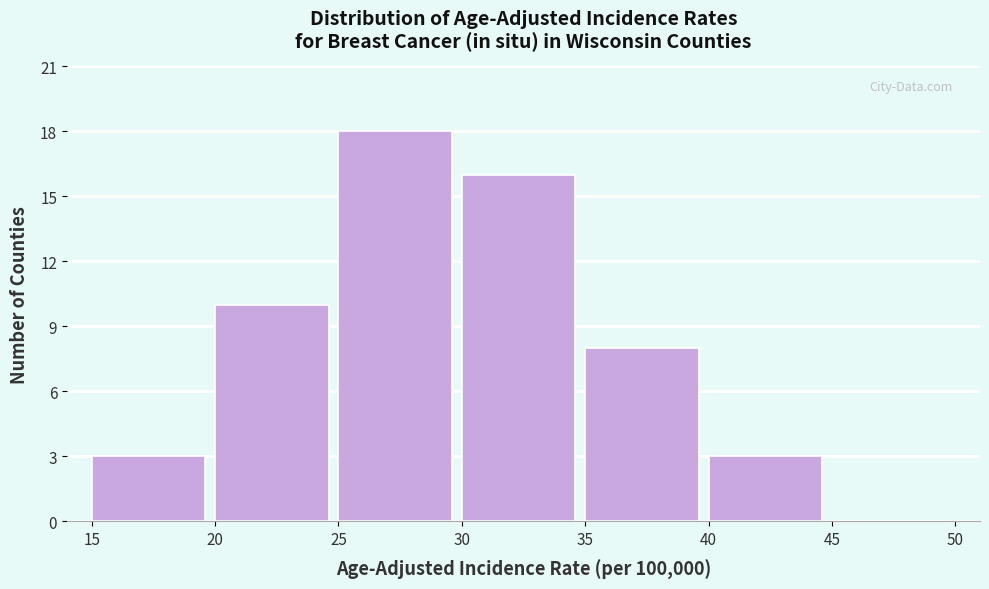

What is the height of the bar covering 35 to 40 on the x-axis? The values are not printed on the chart, so give them approximately, as read against the axis.

8